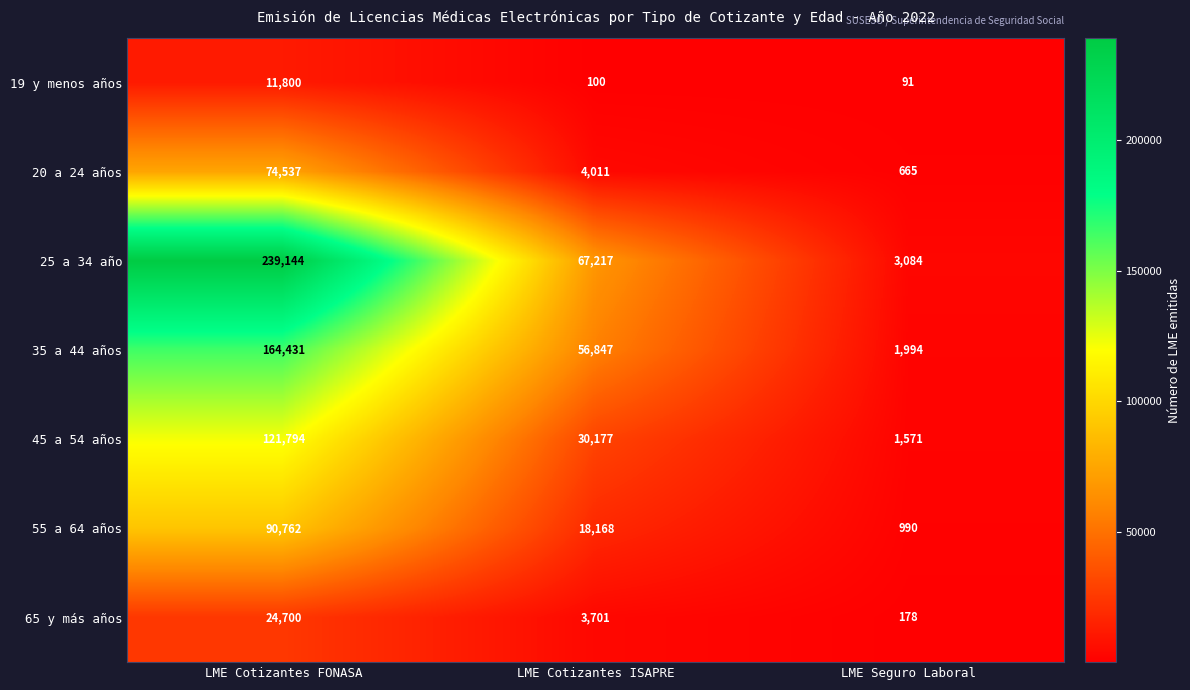

How many categories are shown in the chart?

3